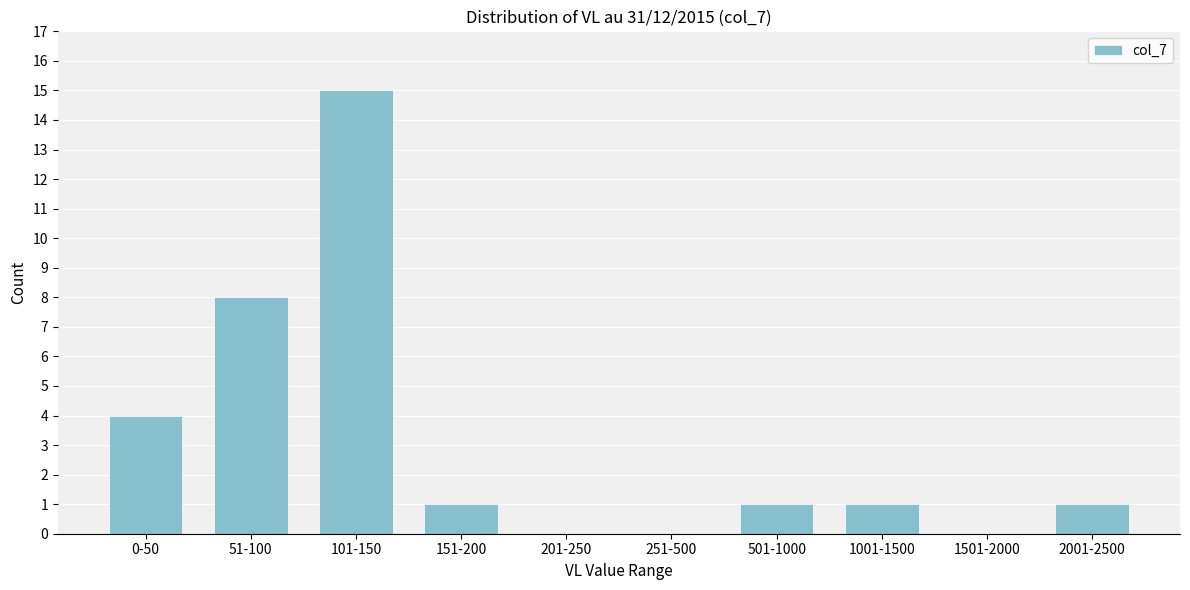

Reading left to right, what are all the values shown in this chart?

0-50=4	51-100=8	101-150=15	151-200=1	201-250=0	251-500=0	501-1000=1	1001-1500=1	1501-2000=0	2001-2500=1